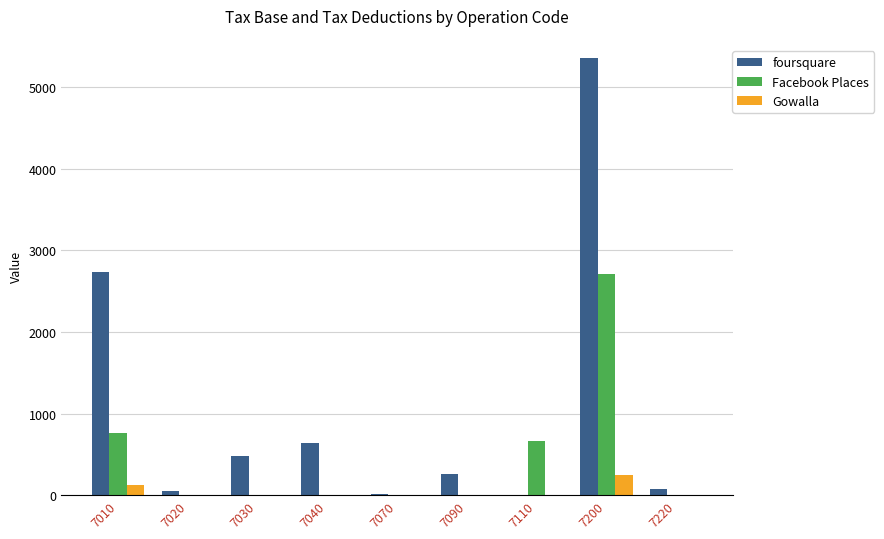

What is the sum of the Facebook Places values at 7010 and 7020?

762.0